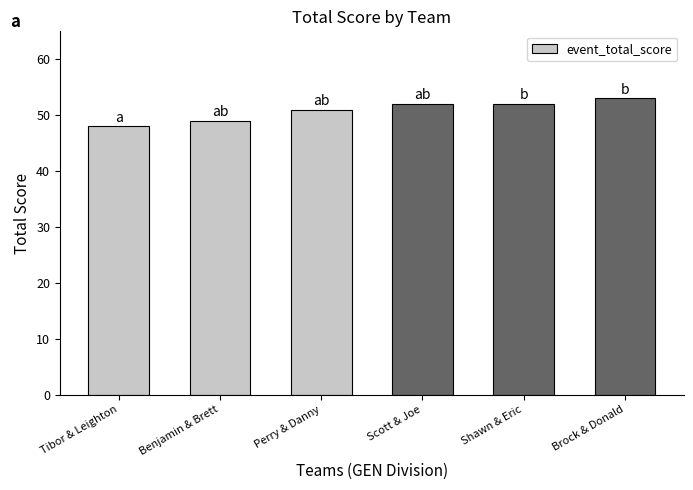

How many data points are less than 52?

3